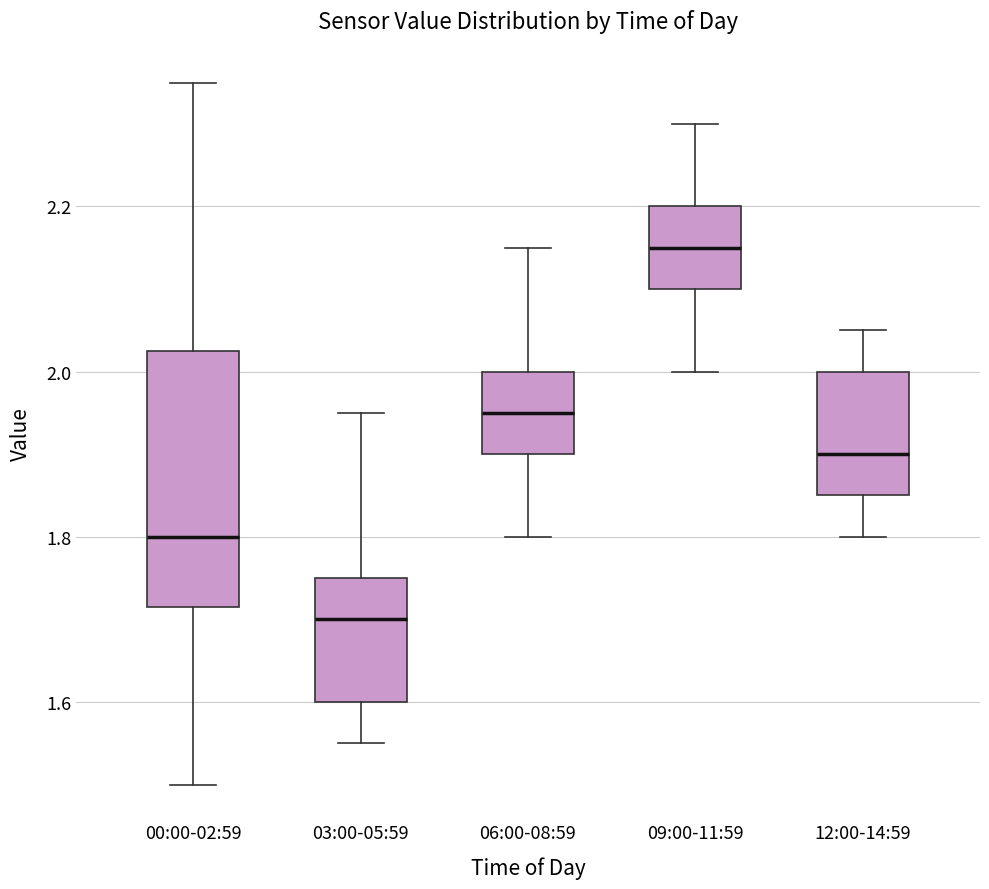

Reading left to right, read every box against the y-axis: the position of its median line, the range the box covers, and the ends of its whiskers. The values are not printed on the chart, so give them approximately, as read against the axis.

00:00-02:59: median 1.80, box 1.72 to 2.02, whiskers 1.50 to 2.36
03:00-05:59: median 1.70, box 1.60 to 1.76, whiskers 1.56 to 1.96
06:00-08:59: median 1.96, box 1.90 to 2.00, whiskers 1.80 to 2.16
09:00-11:59: median 2.16, box 2.10 to 2.20, whiskers 2.00 to 2.30
12:00-14:59: median 1.90, box 1.86 to 2.00, whiskers 1.80 to 2.06